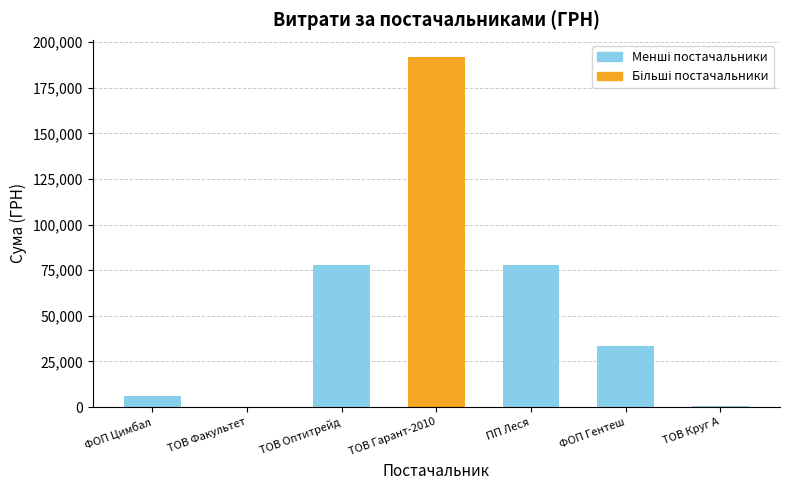

Count the number of data series in this chart.

1